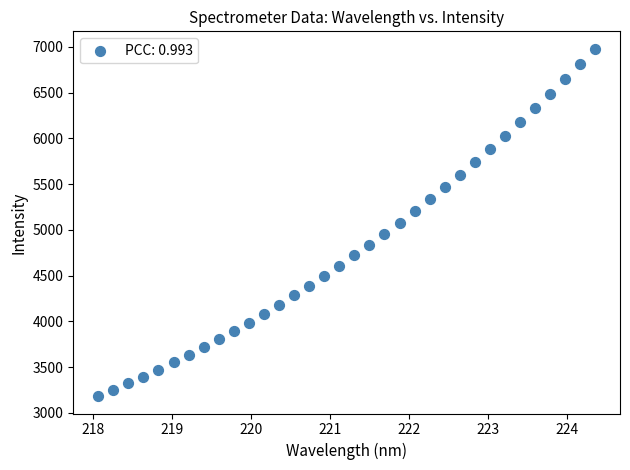

What is the range of Y values (max minus min)?

3799.0